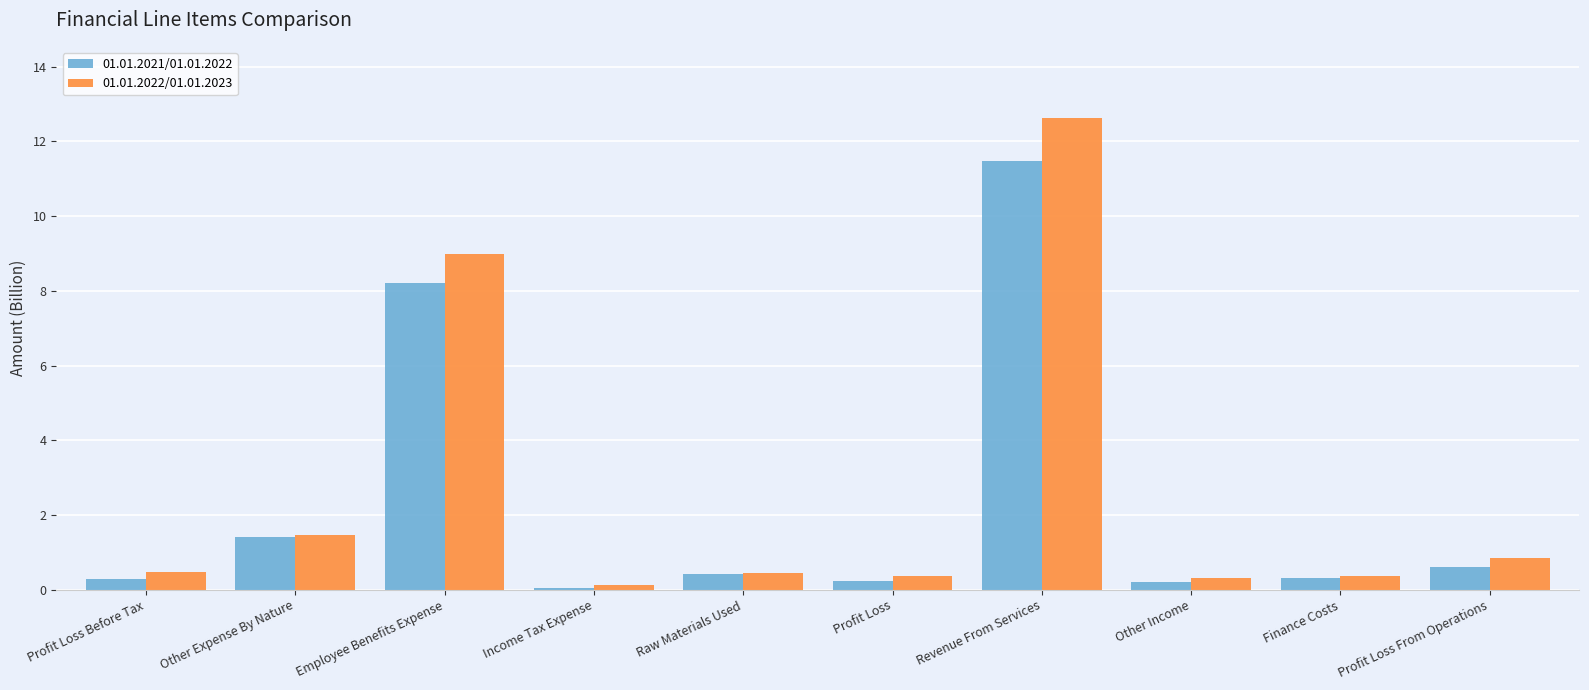

What is the label of the 3rd bar from the left?

Employee Benefits Expense